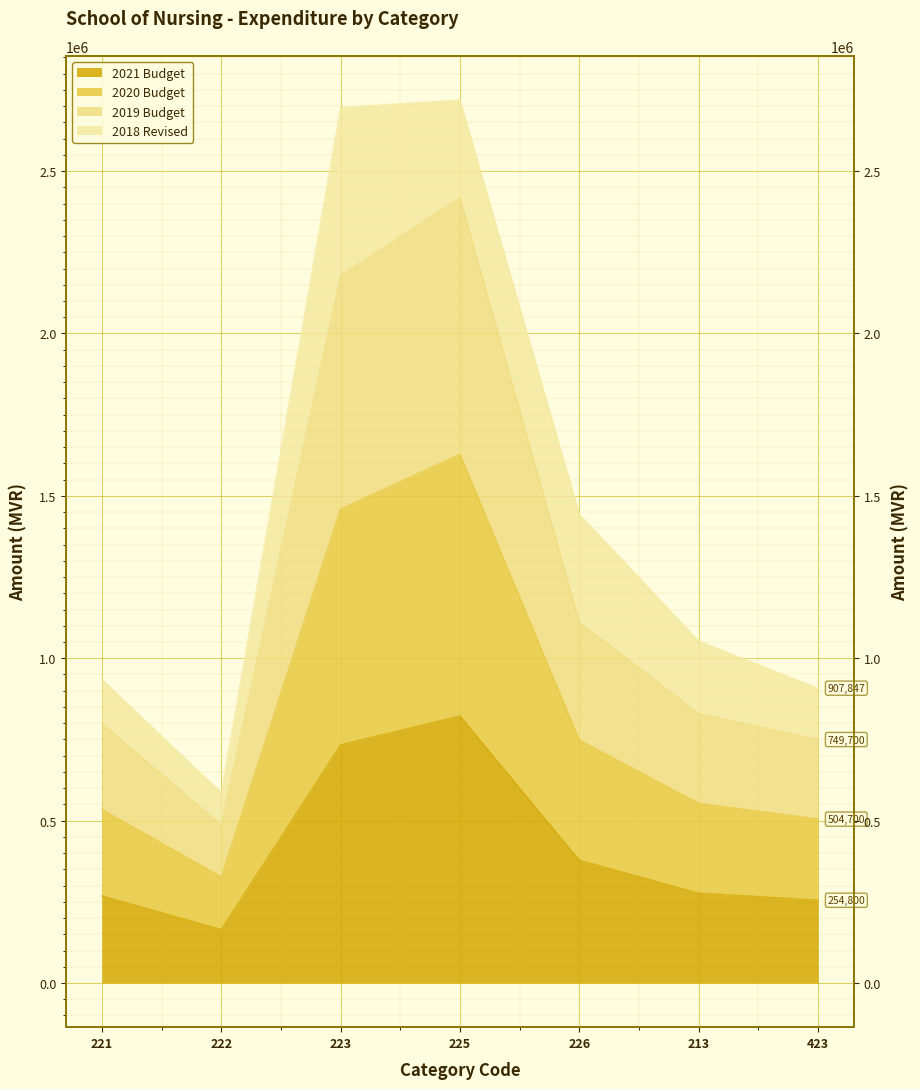

What is the value of the 2021 Budget point at the 1st from the left?

267600